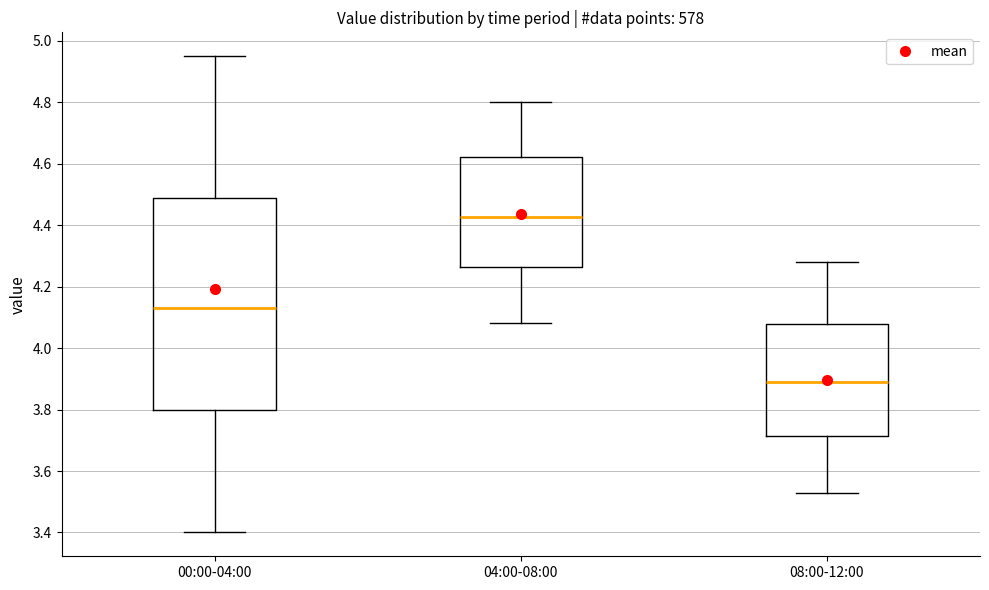

Which box's median line is the lowest?

08:00-12:00